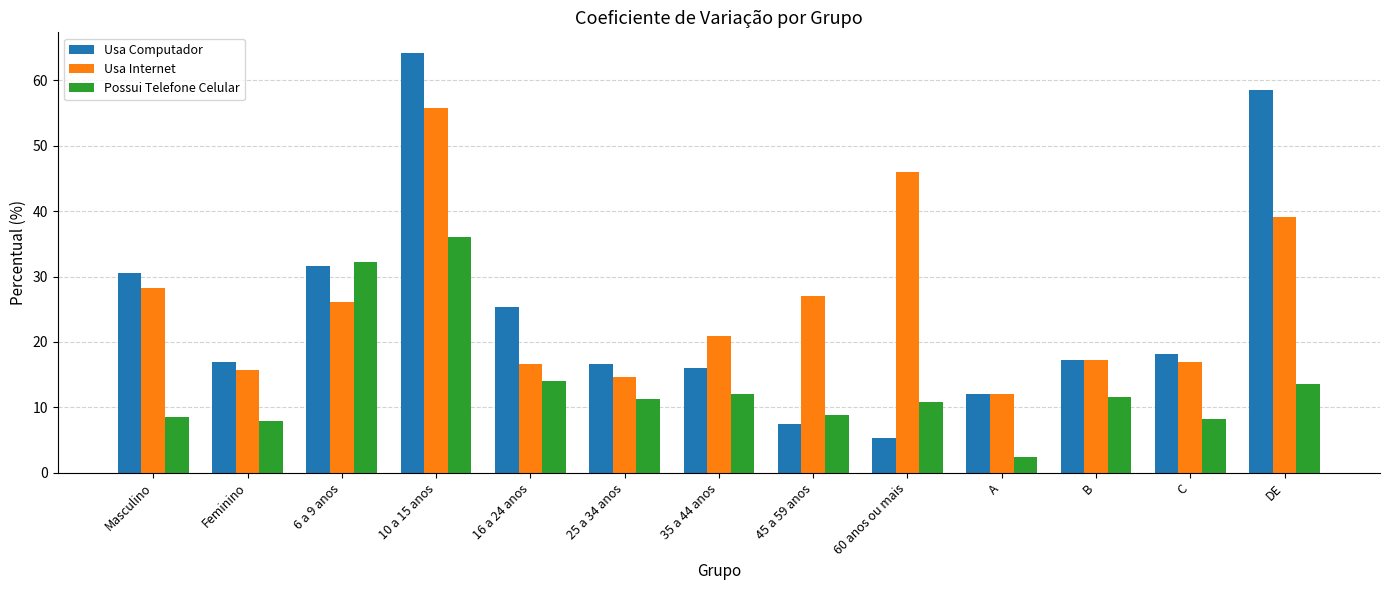

What is the spread (max minus min) of values at A?

9.7